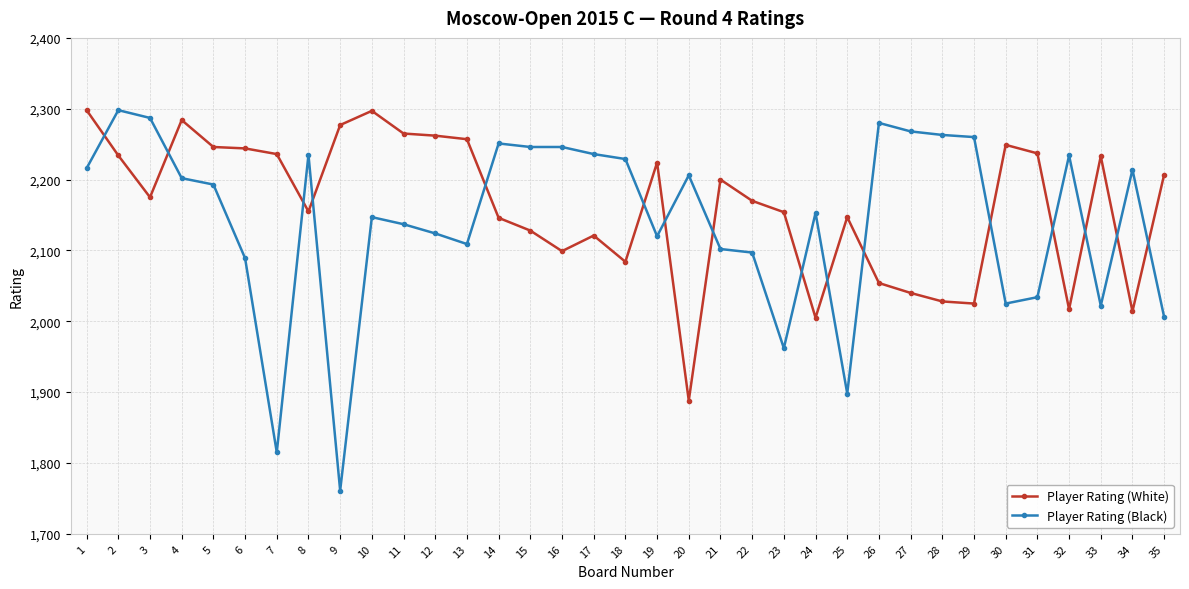

At 4, list the series in order from largest to smallest.

Player Rating (White), Player Rating (Black)